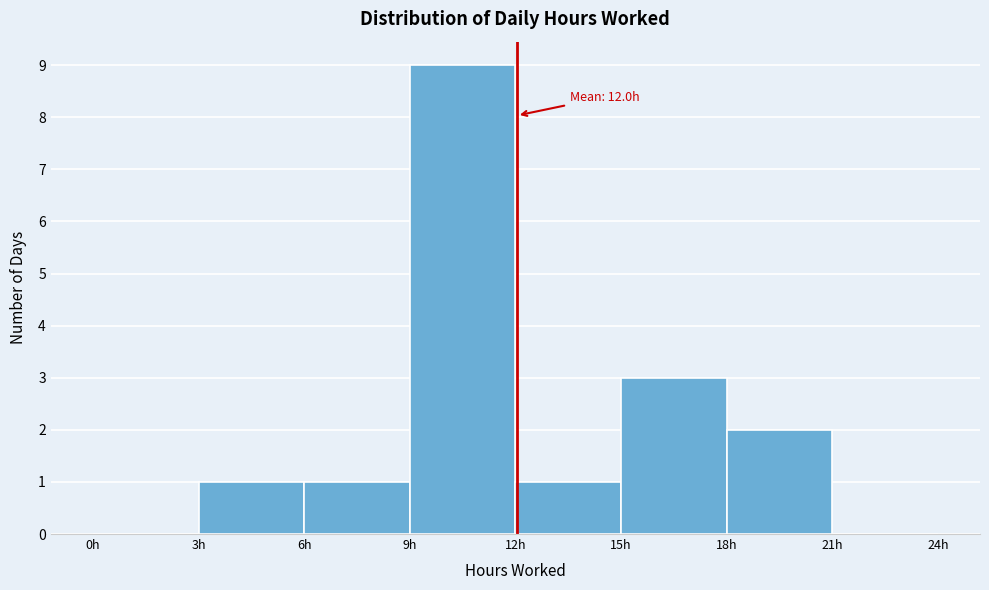

Over which range of the x-axis is the bar tallest?

9 to 12